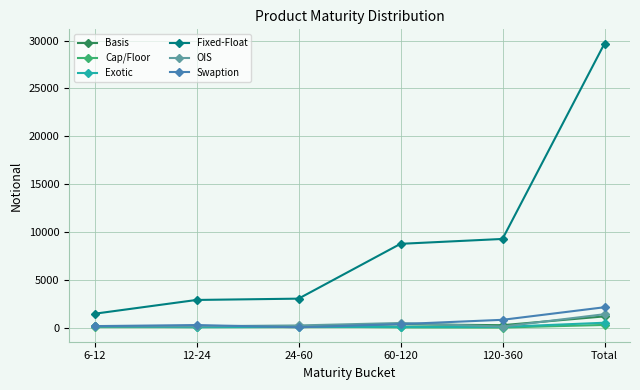

True or false: OIS and Fixed-Float cross at least once.

False